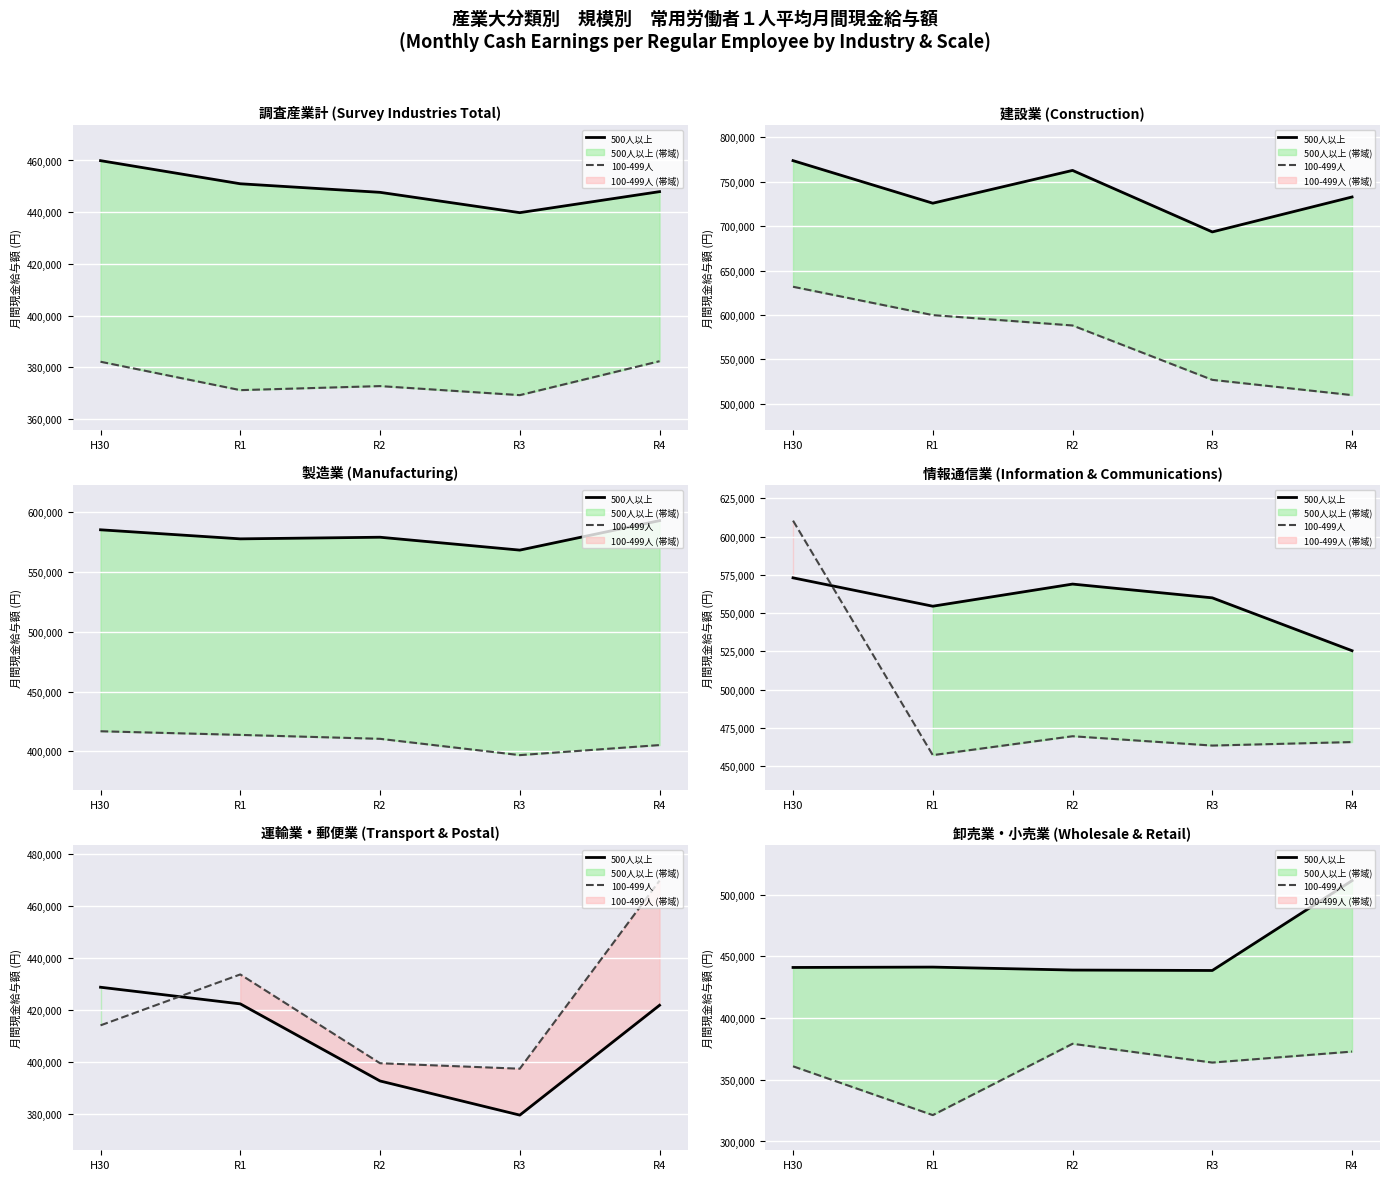

What is the minimum value for 100-499人?

321380